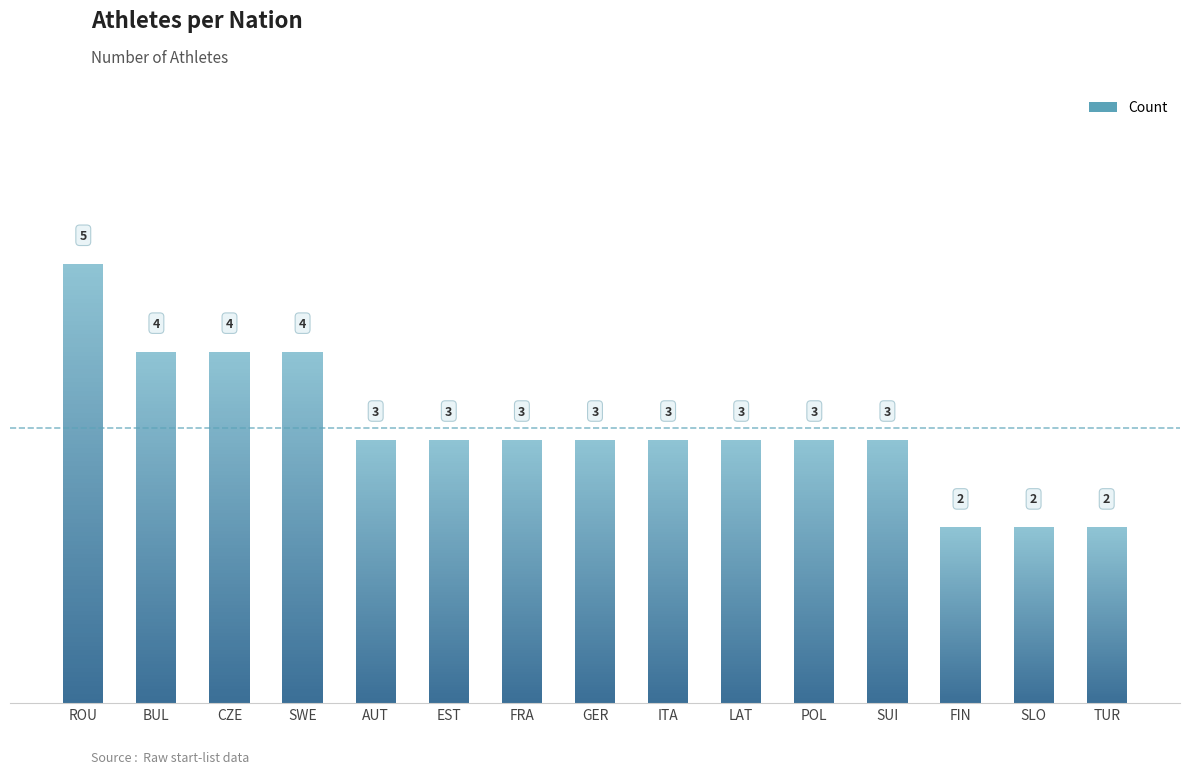

What is the value of the 5th bar from the left?

3